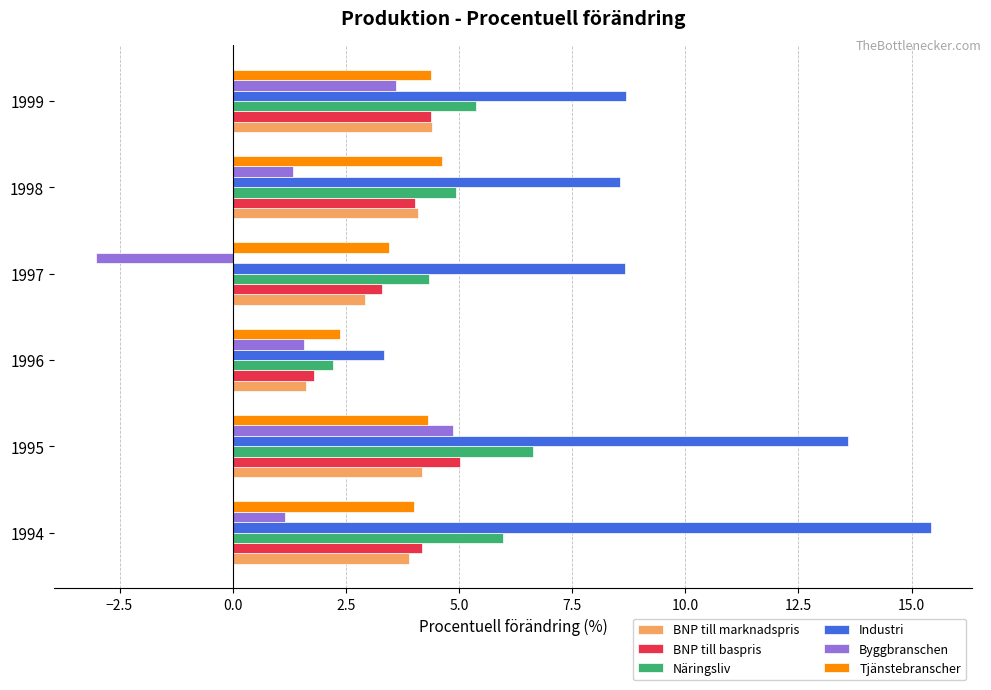

What is the maximum value for Tjänstebranscher?

4.6